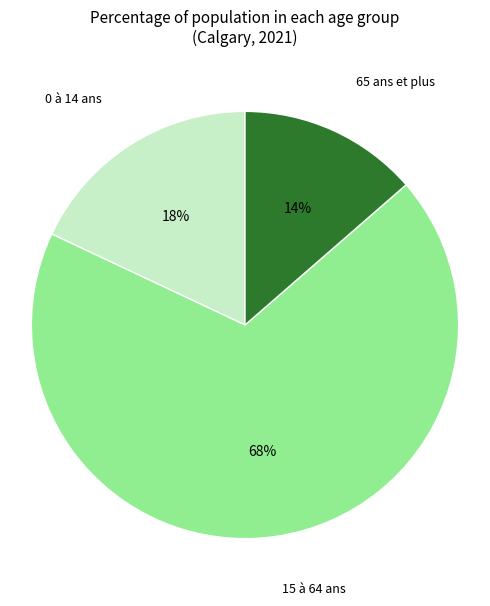

What is the largest slice in the pie chart?

15 à 64 ans